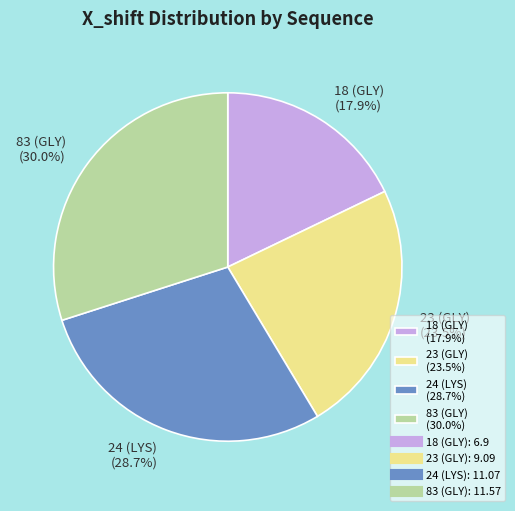

Is the sum of 24 (LYS) (28.7%) and 83 (GLY) (30.0%) greater than half?

Yes